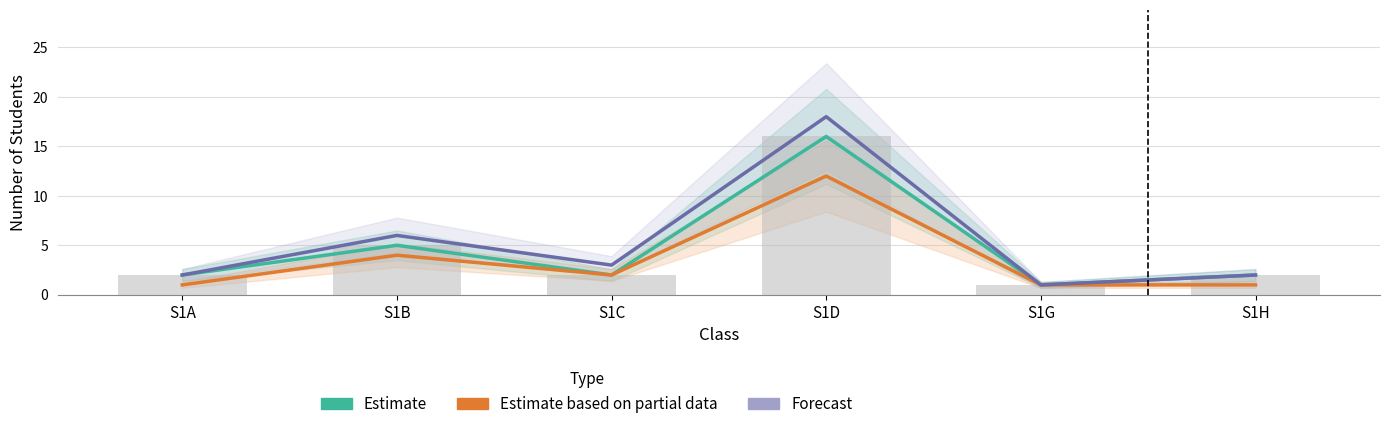

Is the value of Forecast at S1H greater than the value of Estimate at S1B?

No